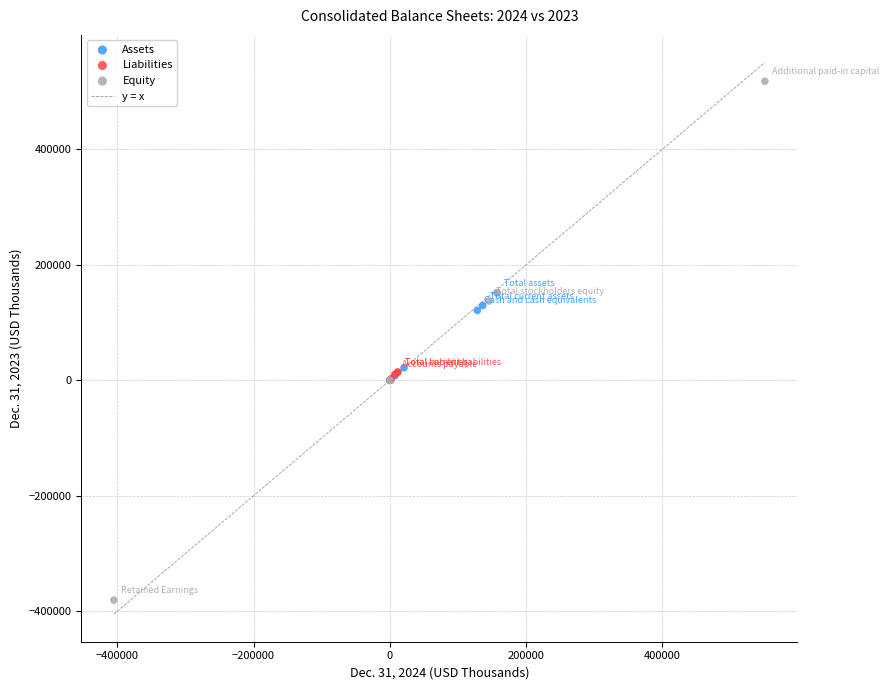

Which series contains the lowest Y value?

Equity